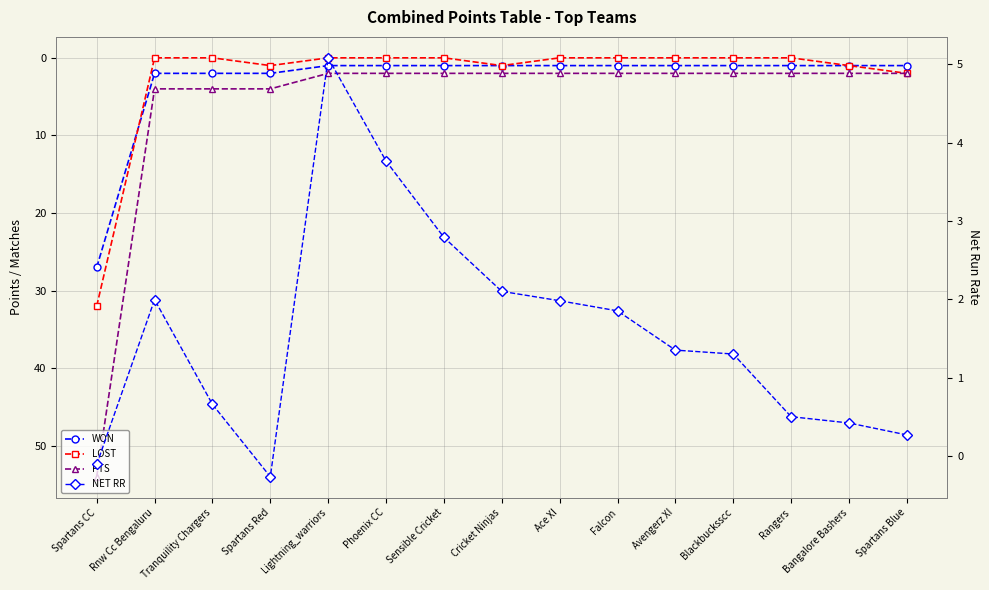

True or false: WON and PTS intersect in this chart.

False